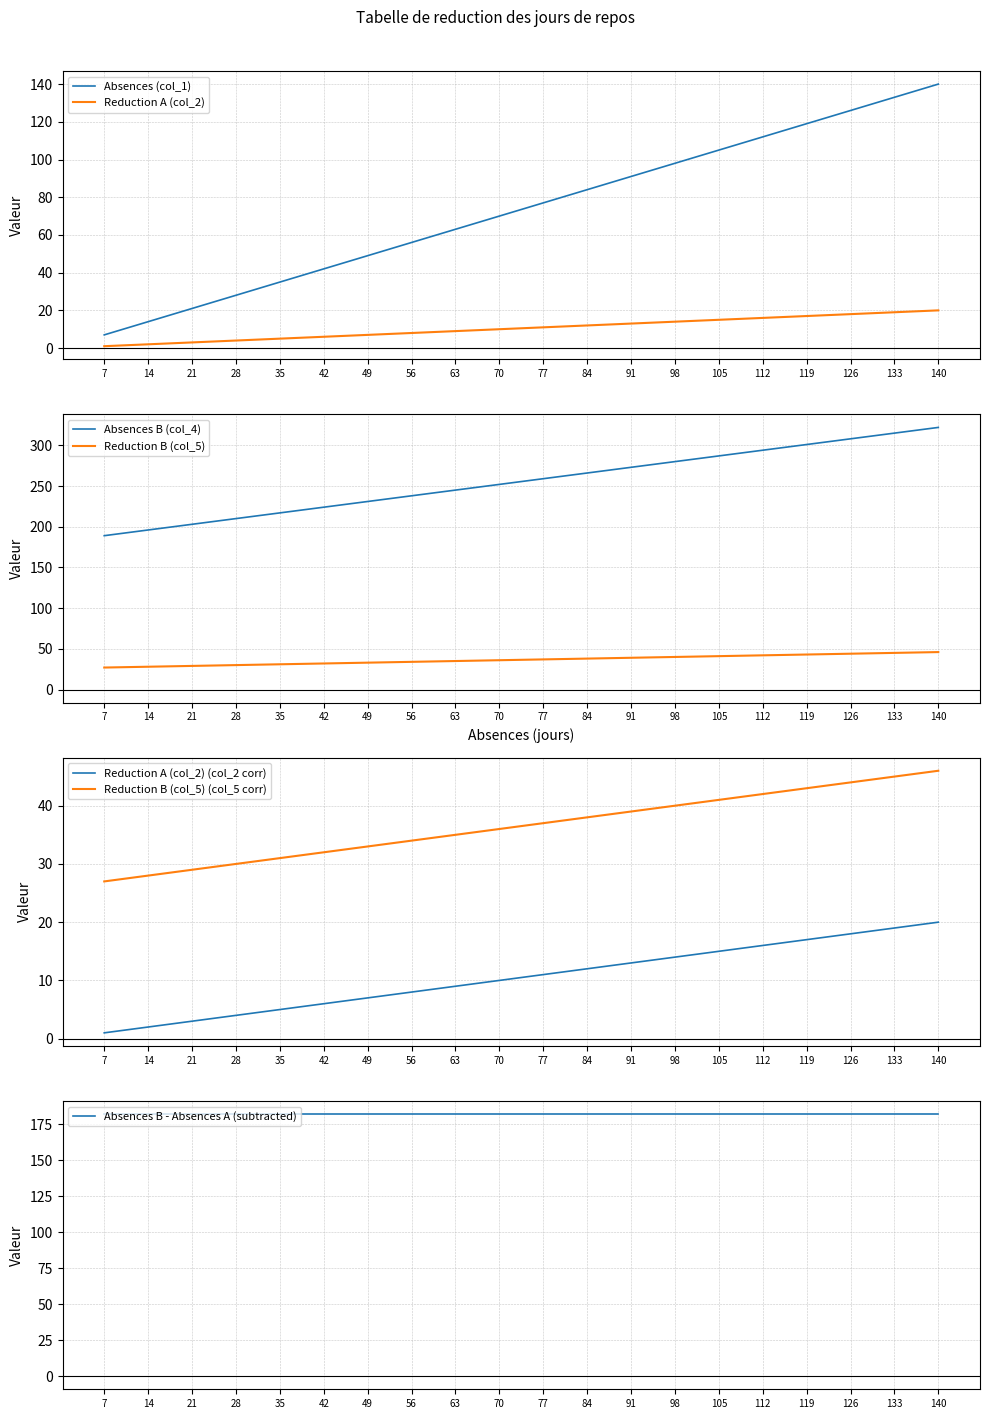

True or false: Reduction A (col_2) and Reduction B (col_5) cross at least once.

False